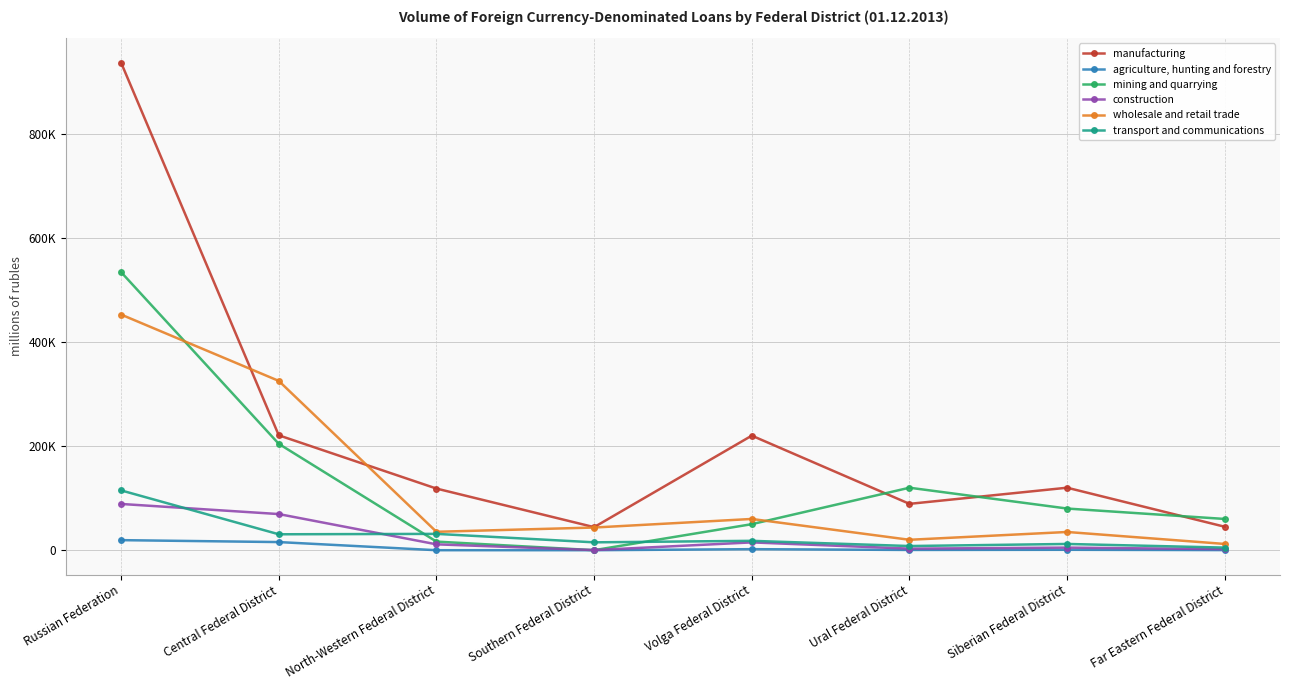

What are all the series names shown in the legend?

manufacturing, agriculture, hunting and forestry, mining and quarrying, construction, wholesale and retail trade, transport and communications